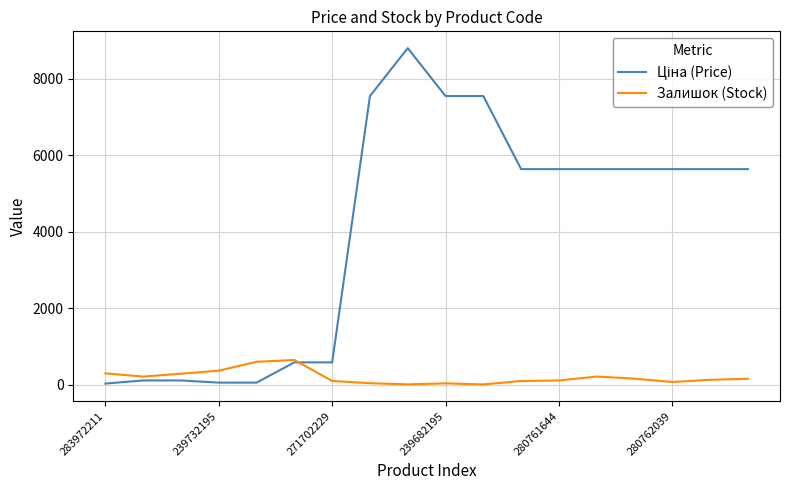

What is the greatest value displayed?

8797.6